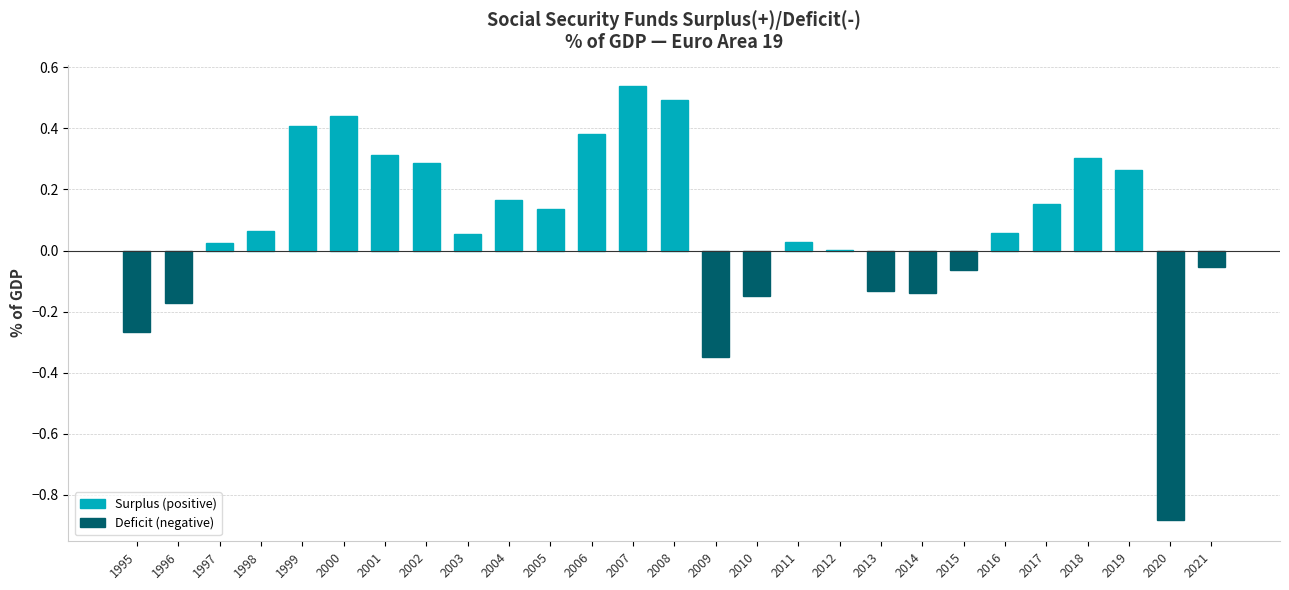

True or false: the data shows 0.2 at 2006.

False